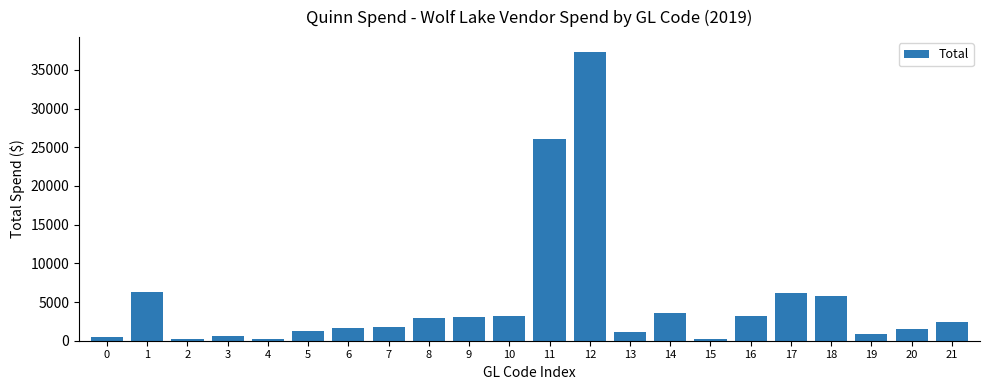

How many categories are shown in the chart?

22